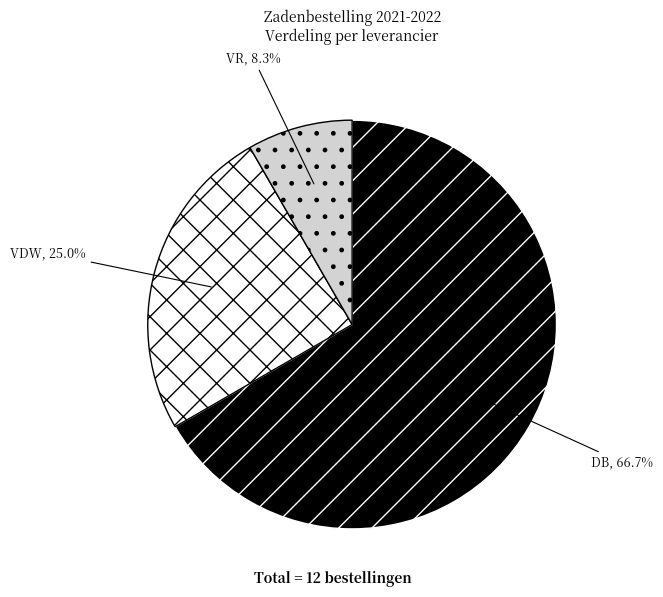

To the nearest percent, what portion does DB represent?

67%